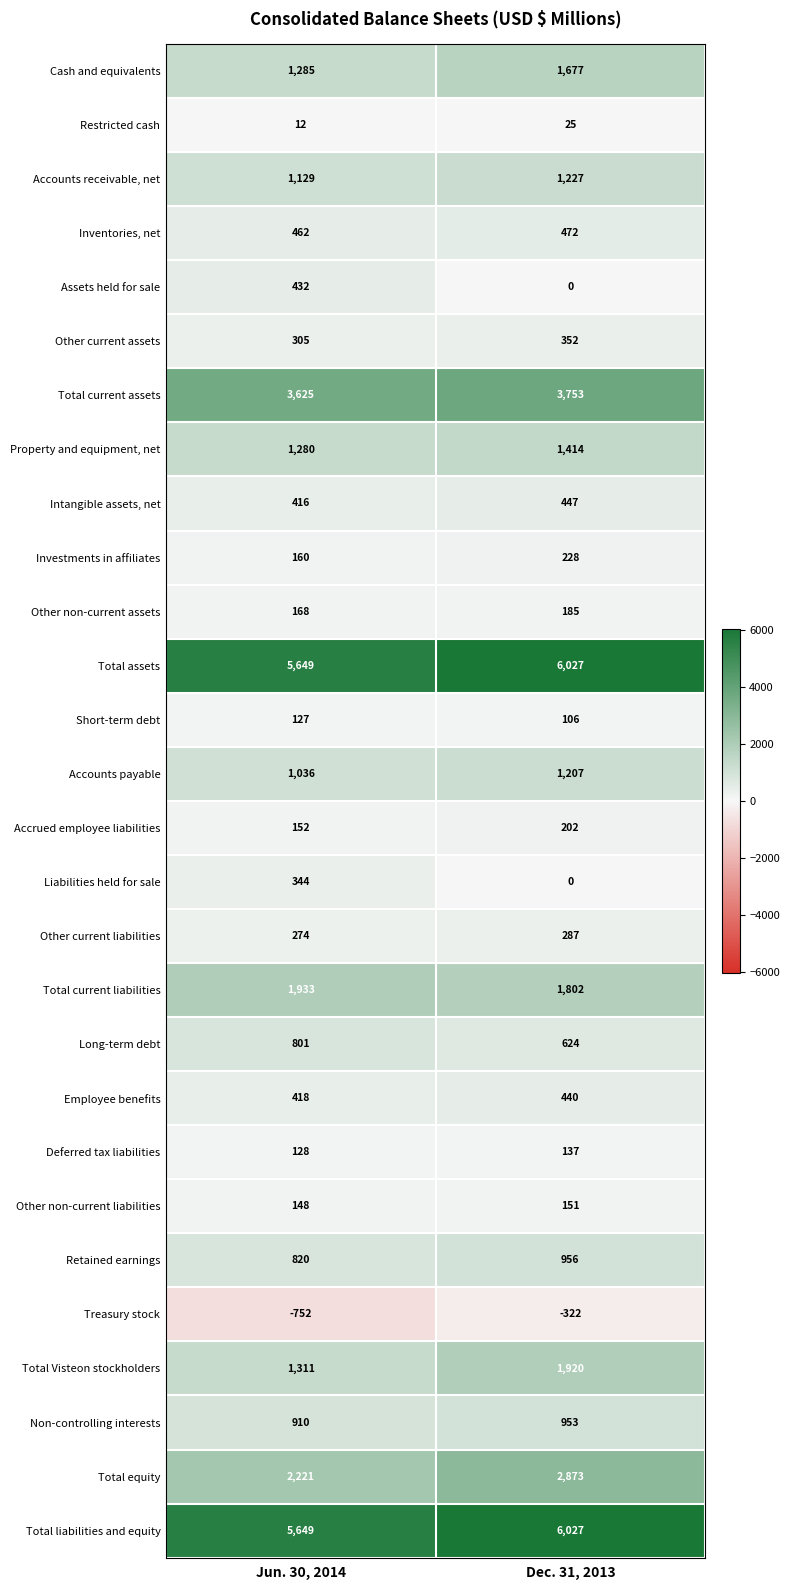

What is the total value across all series at Jun. 30, 2014?

30443